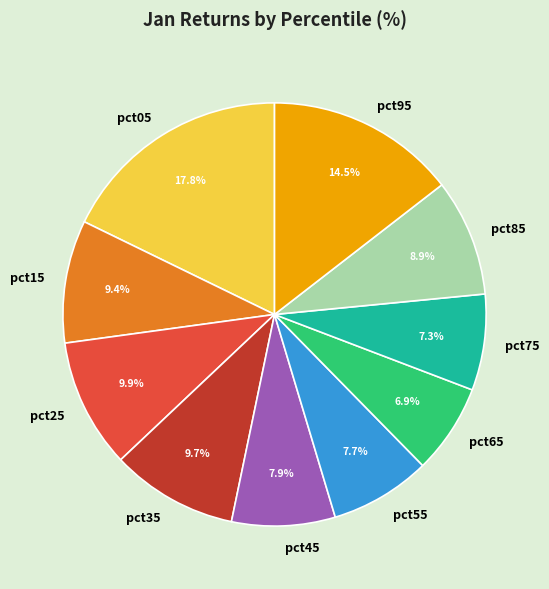

To the nearest percent, what percentage of the pie is pct45?

8%